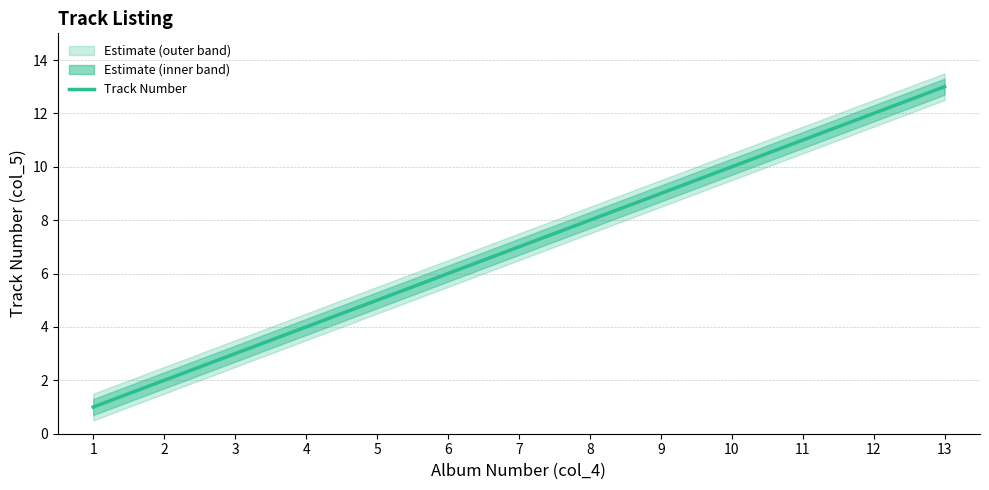

The chart shows a value of 18 at 13. True or false?

False